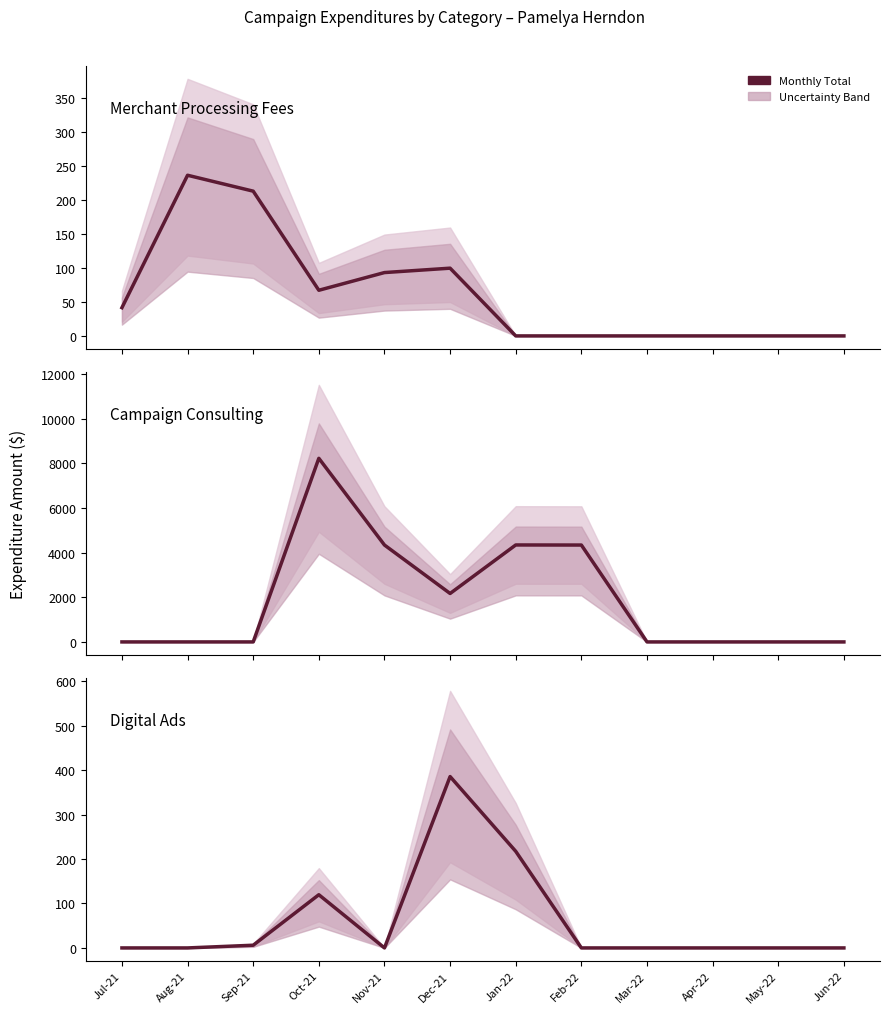

Reading left to right, what are all the values shown in this chart?

Merchant Processing Fees: 41.5	236.2	212.8	67.1	93.1	99.6	0.0	0.0	0.0	0.0	0.0	0.0
Campaign Consulting: 0.0	0.0	0.0	8219.2	4337.5	2168.0	4340.0	4336.5	0.0	0.0	0.0	0.0
Digital Ads: 0.0	0.0	6.1	119.7	0.0	385.7	217.4	0.0	0.0	0.0	0.0	0.0